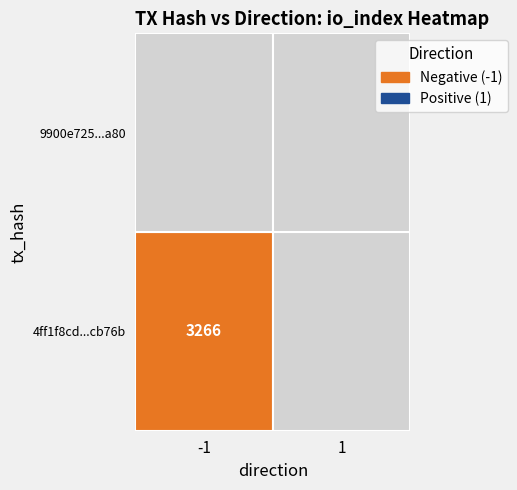

Is it true that 4ff1f8cd4cc2815d2716cd2827d30d6f95cb76b equals 0 at 1?

True